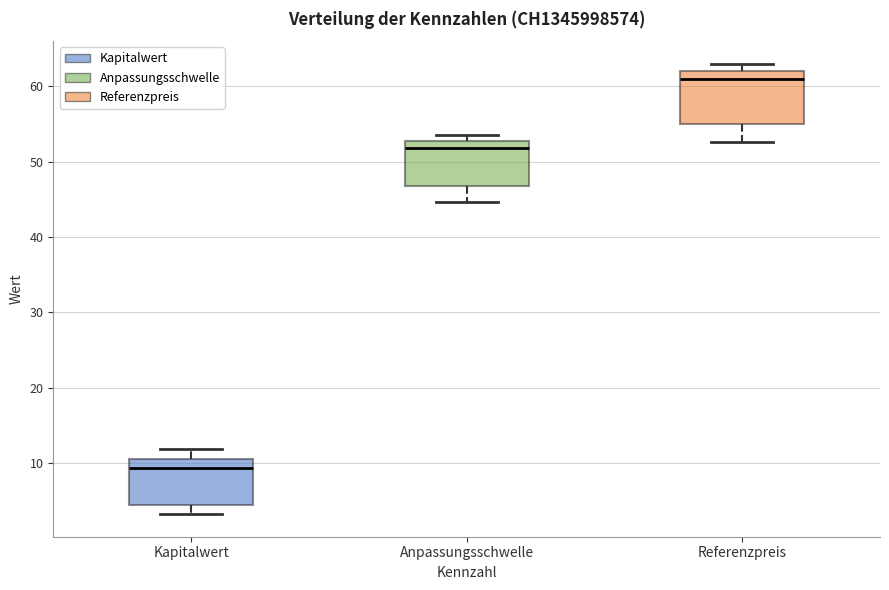

Where does the lower whisker of the box for Kapitalwert end on the y-axis? The values are not printed on the chart, so give them approximately, as read against the axis.

3